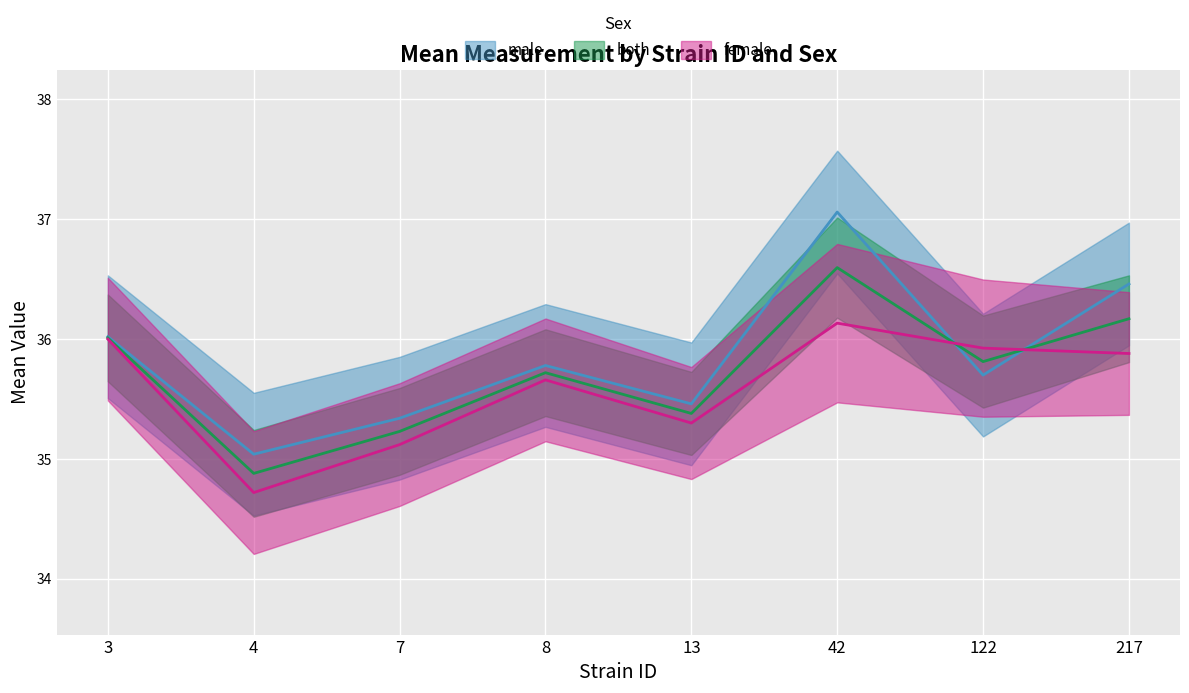

Which series has the widest spread of values?

male